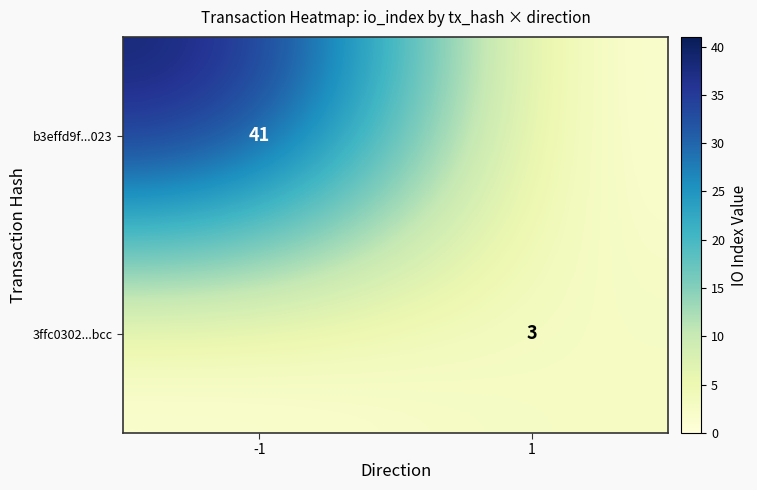

The value of 3ffc0302...bcc at 1 is 3. True or false?

True